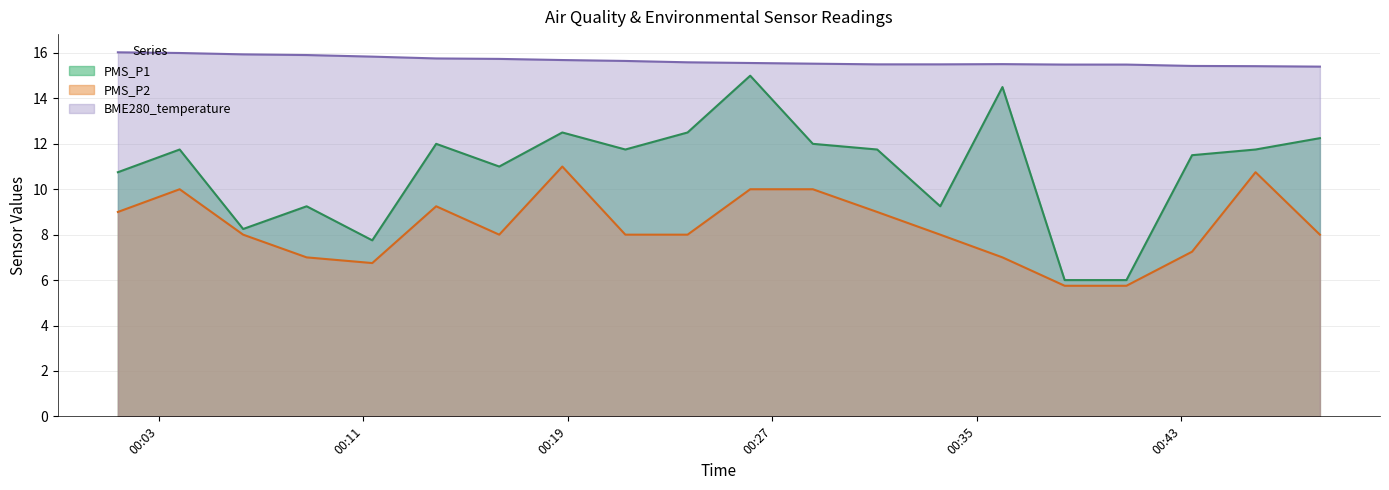

What are all the series names shown in the legend?

PMS_P1, PMS_P2, BME280_temperature